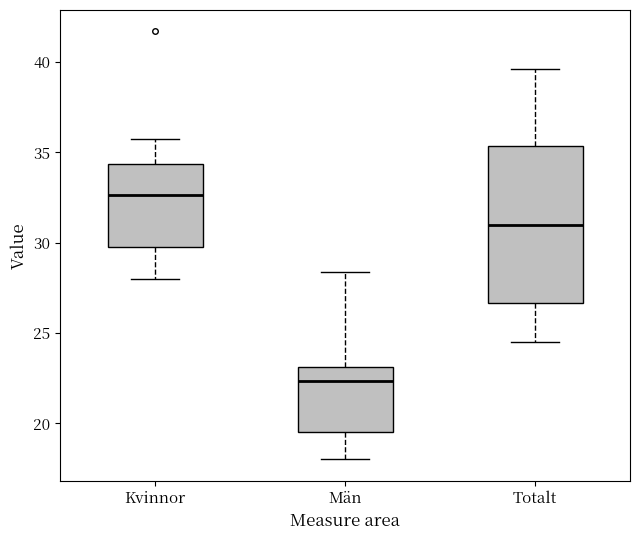

Where is the upper edge of the box for Män on the y-axis? The values are not printed on the chart, so give them approximately, as read against the axis.

23.0